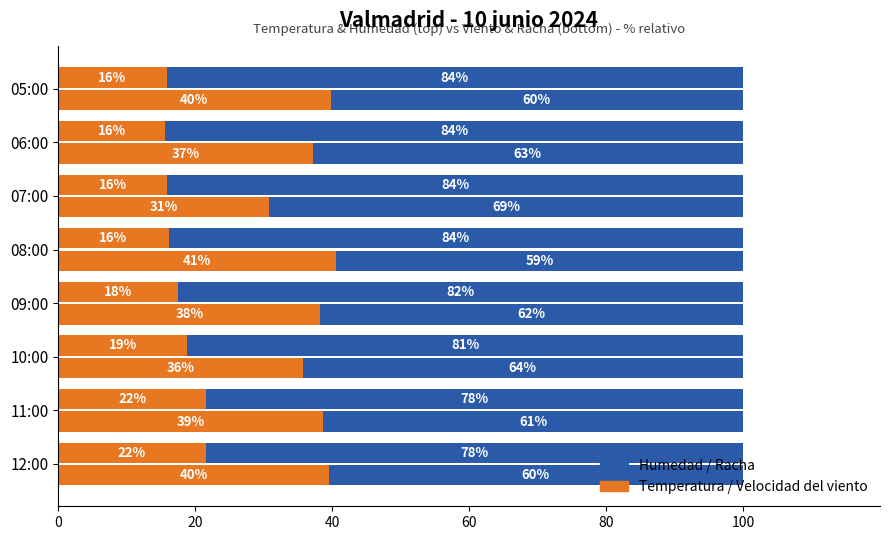

The Humedad (%) series shows 145.8 at 10:00. True or false?

False